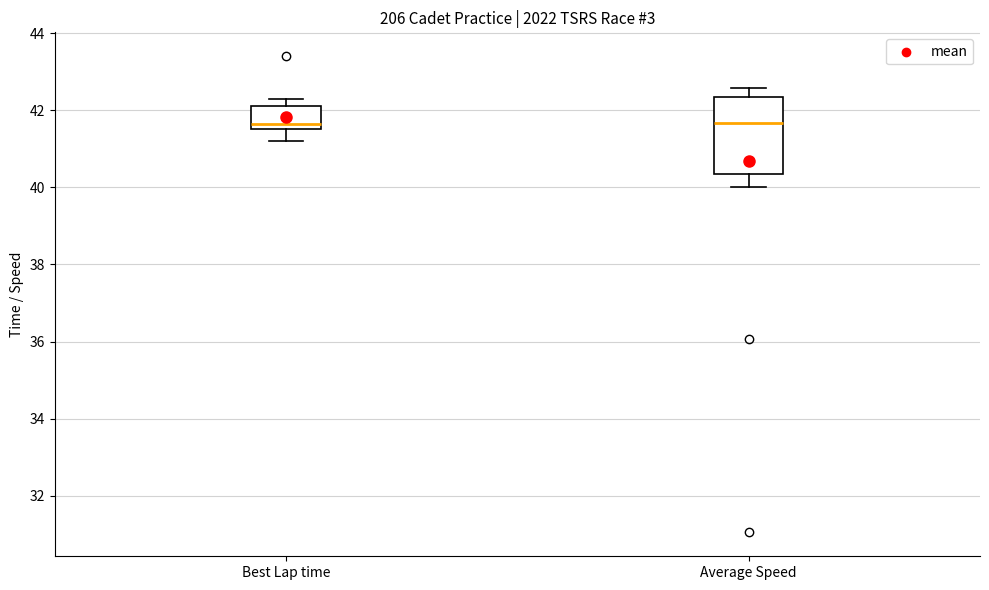

Where is the upper edge of the box for Best Lap time on the y-axis? The values are not printed on the chart, so give them approximately, as read against the axis.

42.2